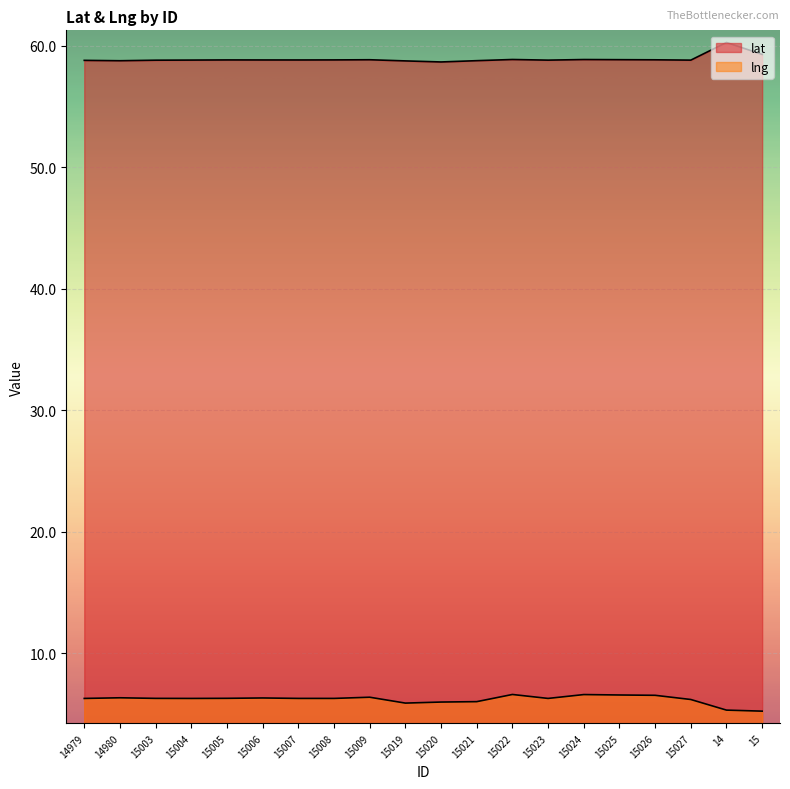

What position from the left is 15021?

12